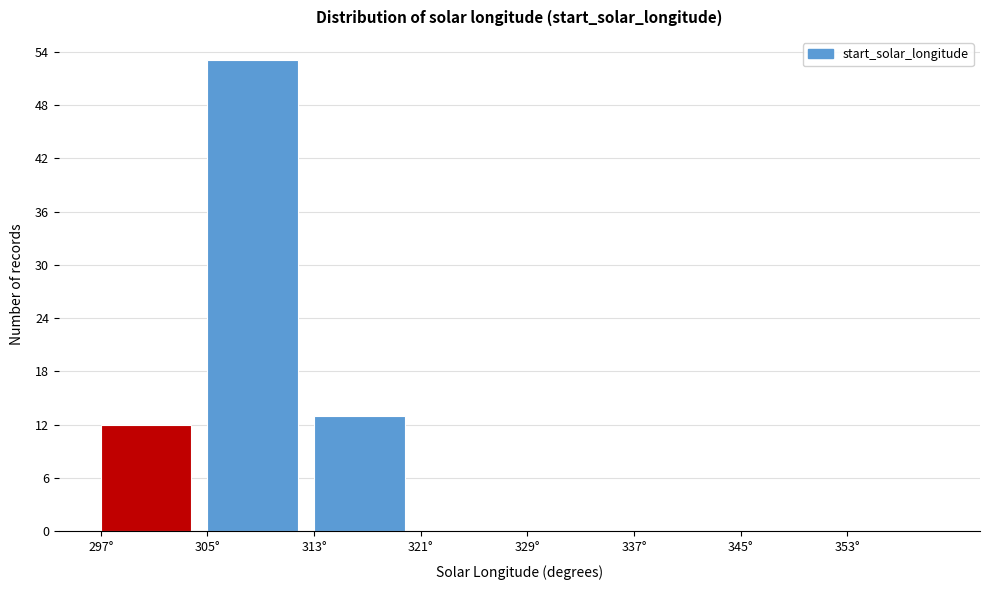

How tall is the bar that spans 297 to 305 on the x-axis? The values are not printed on the chart, so give them approximately, as read against the axis.

12